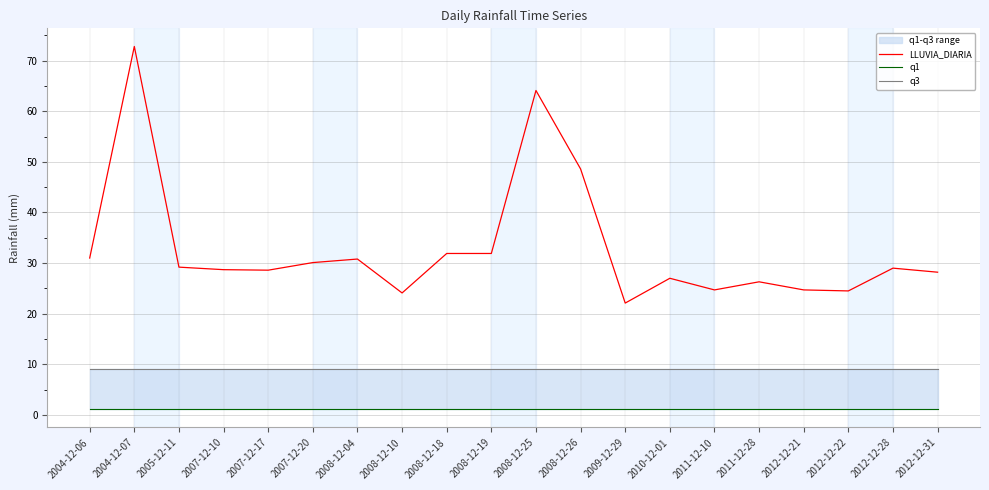

Which category has the highest value across all series?

2004-12-07